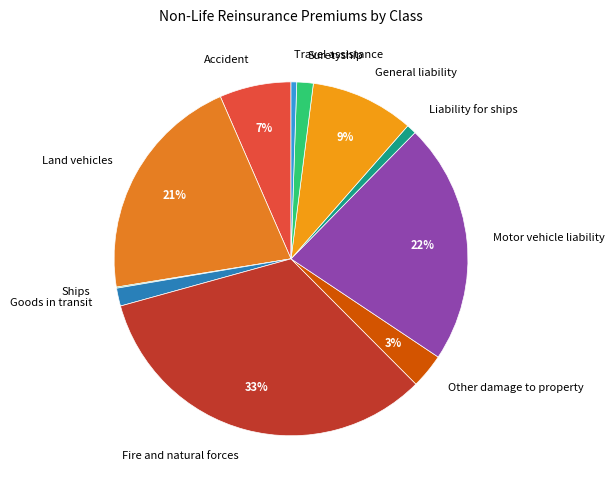

Is there any slice that represents more than half of the pie?

No